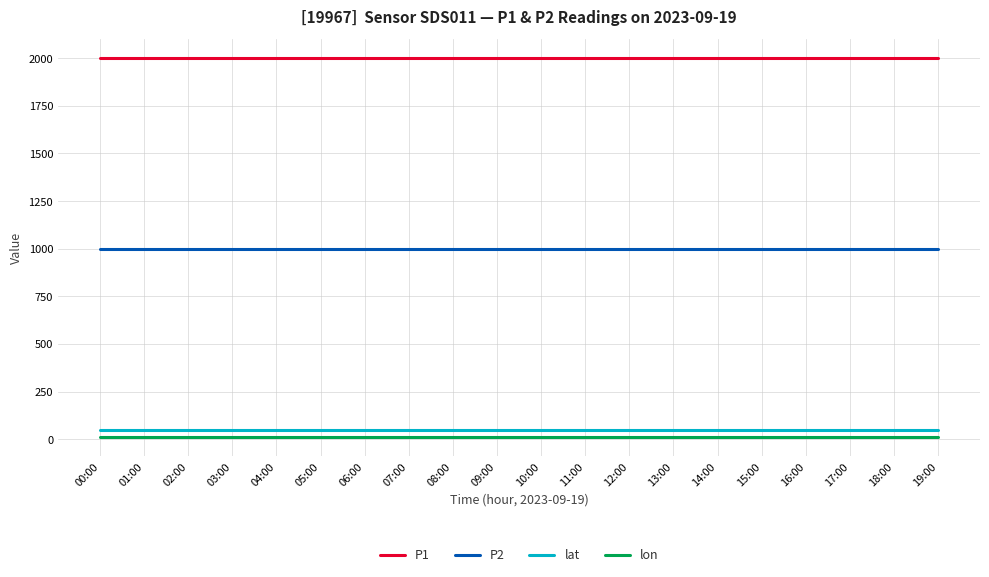

True or false: P2 has a value of 999.9 at 13:00.

True